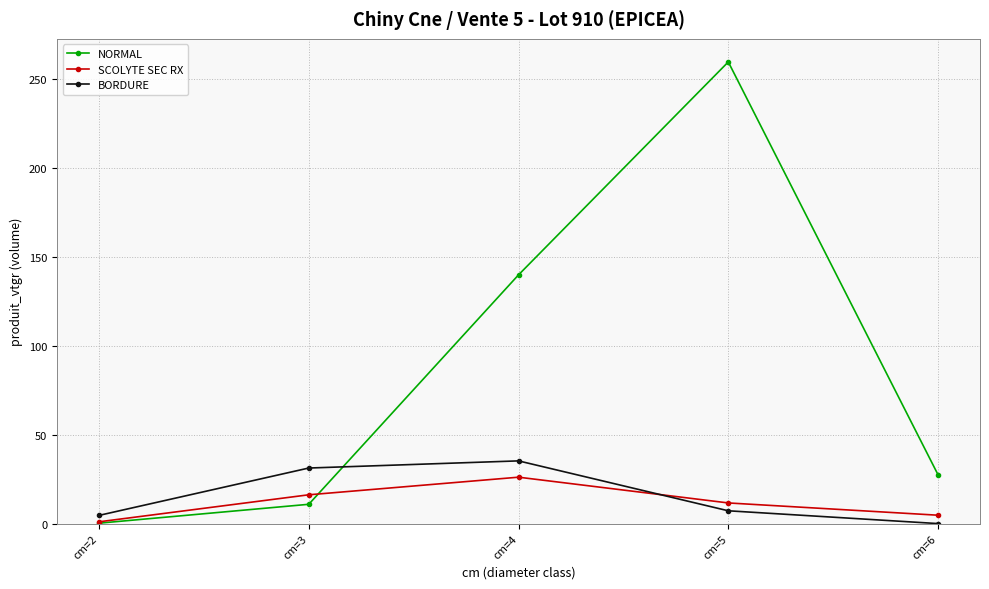

Is this an area chart (filled region under the line)?

No